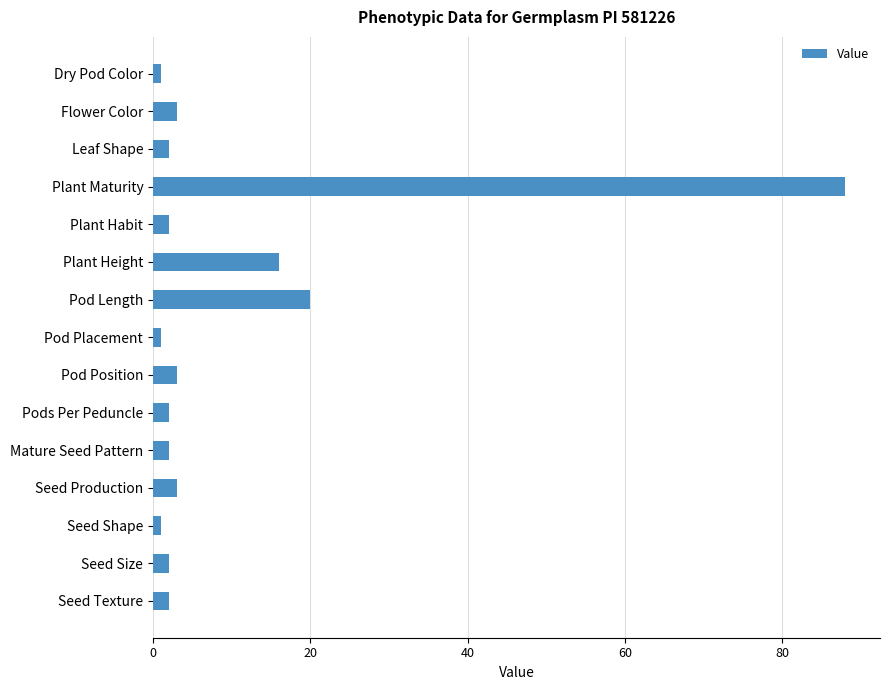

What is the value of the 12th bar from the top?

3